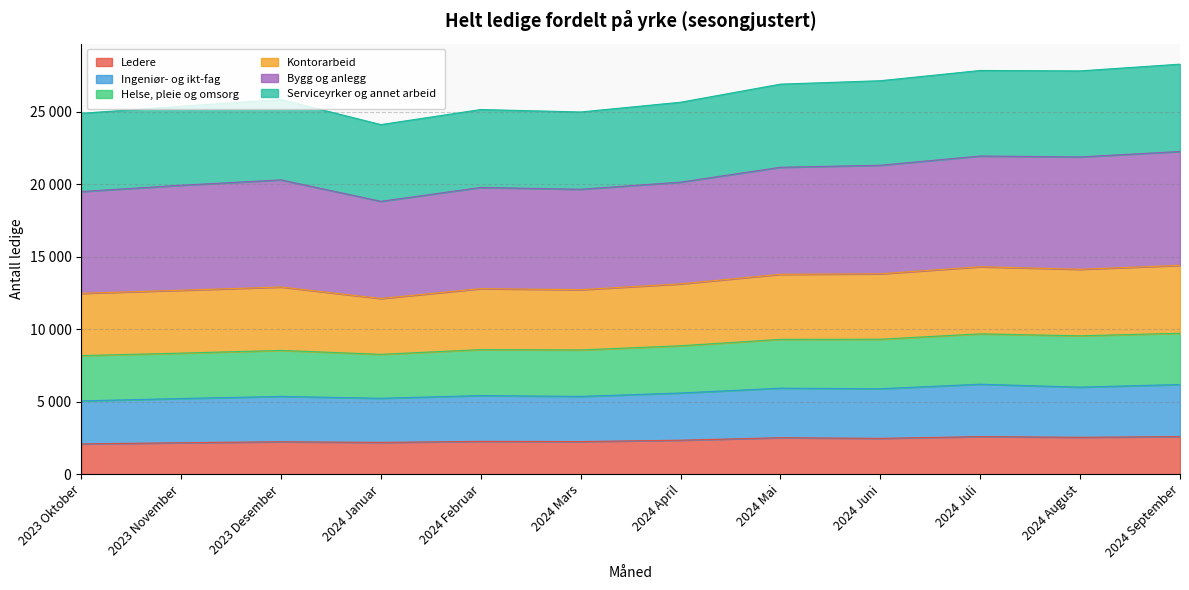

What is the label of the 8th point from the left?

2024 Mai